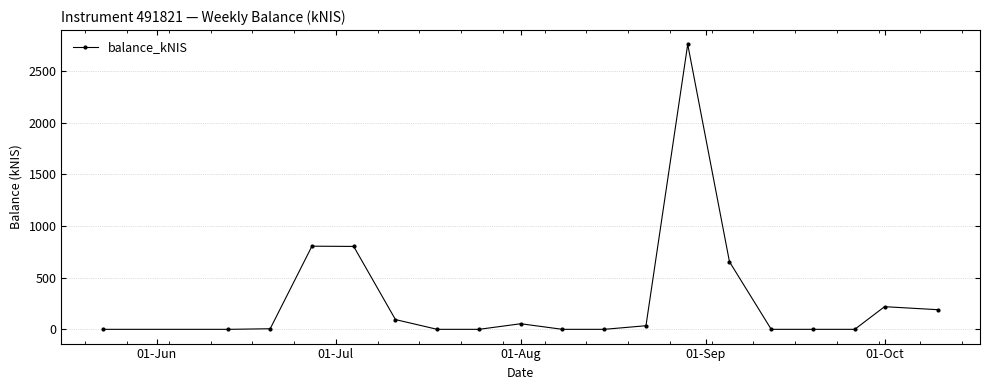

What is the difference between the second highest and minimum values?

805.2